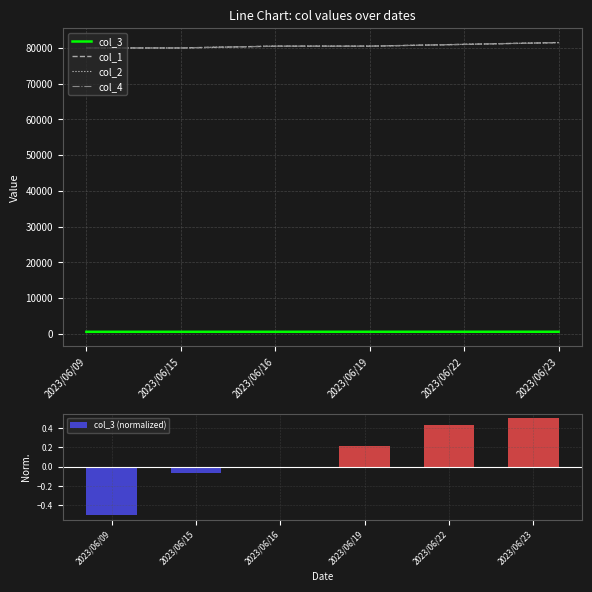

Rank the series at 2023/06/22 from highest to lowest value.

col_1, col_2, col_4, col_3, col_3 (normalized)